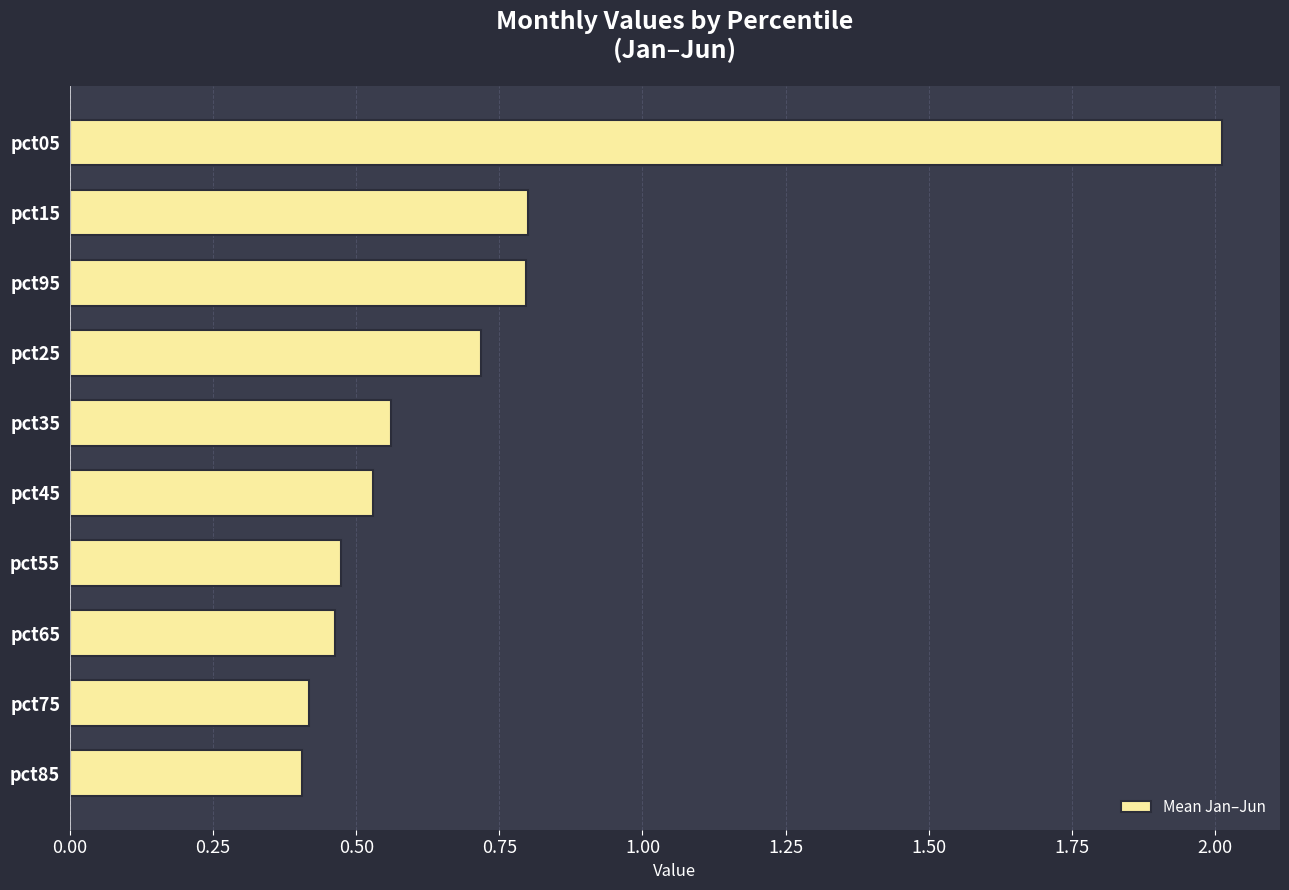

What is the maximum value shown in the chart?

2.0